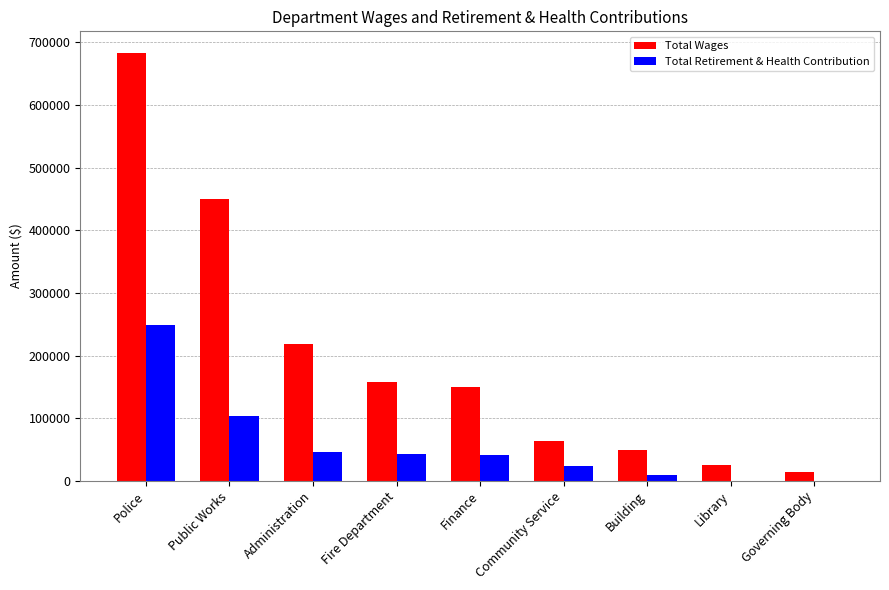

What is the spread (max minus min) of values at Administration?

172813